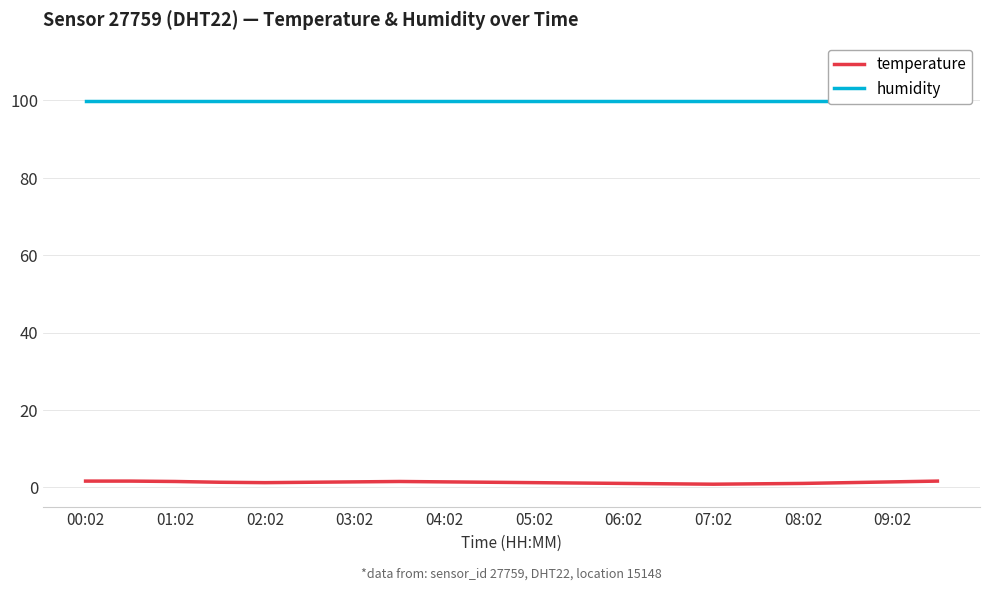

Count the temperature values in the range 1 to 2.

17